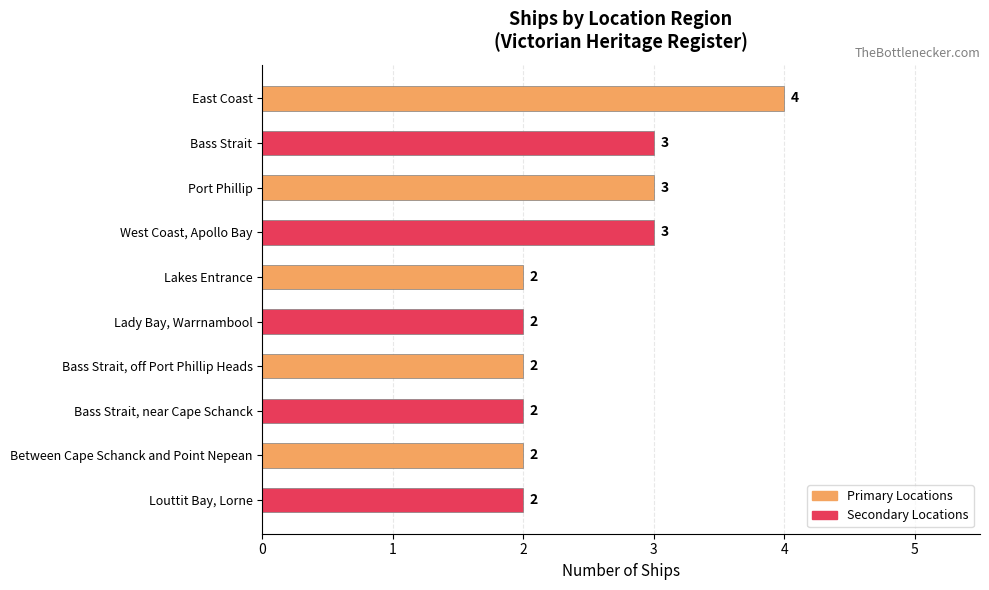

What is the value of the 3rd bar from the top?

3